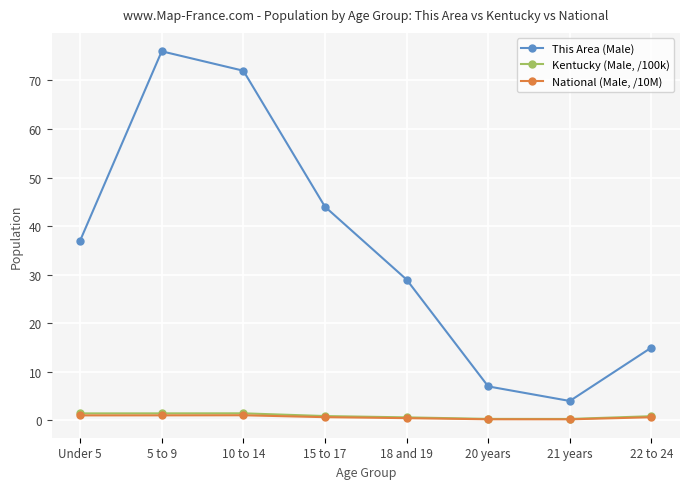

Which series has the largest range (max minus min)?

This Area (Male)